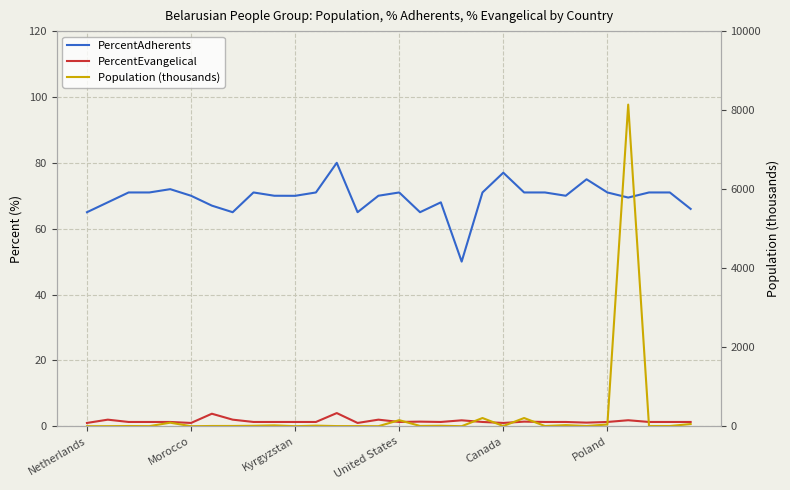

Is it true that PercentEvangelical equals 1.3 at 9?

True